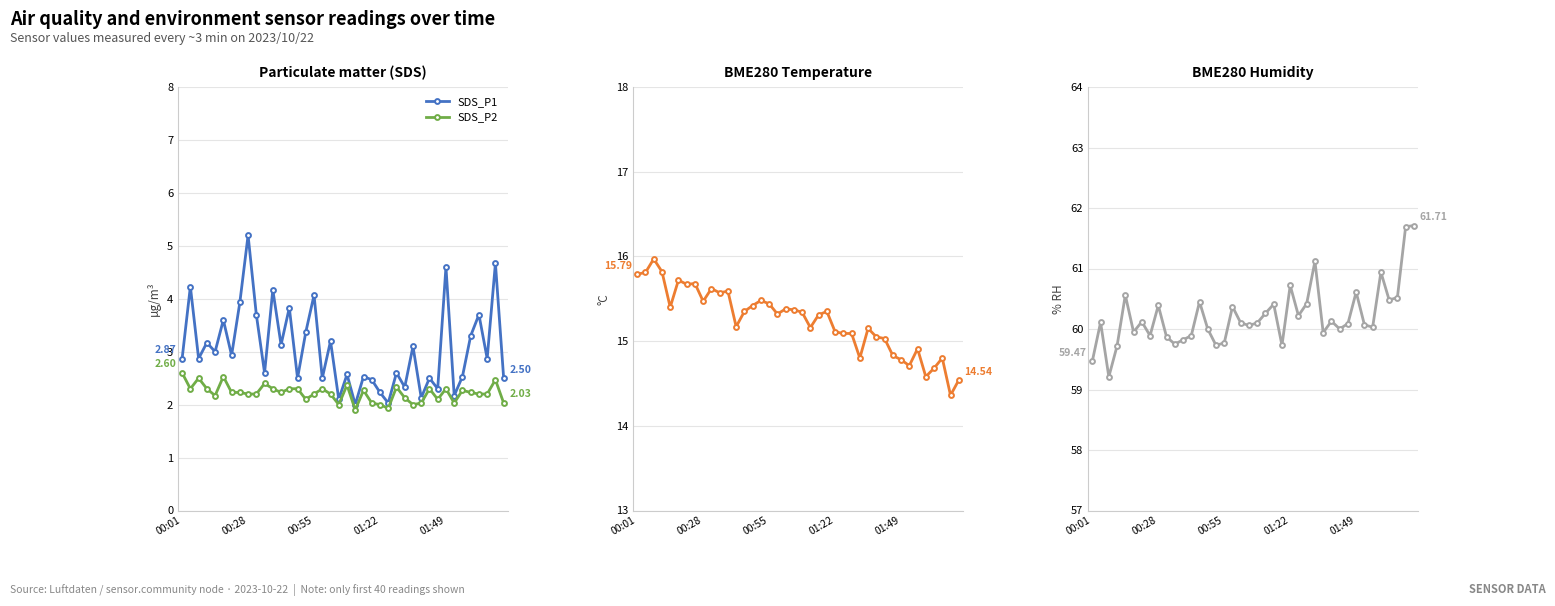

Rank the series by their maximum value, from highest to lowest.

BME280_humidity, BME280_temperature, SDS_P1, SDS_P2